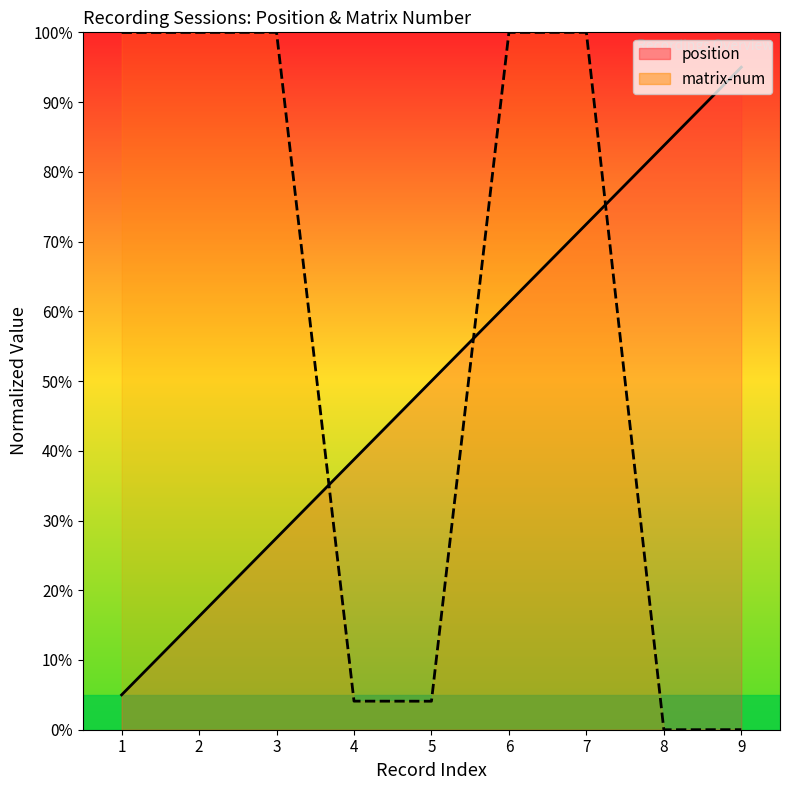

How many times do position and matrix-num cross each other?

3